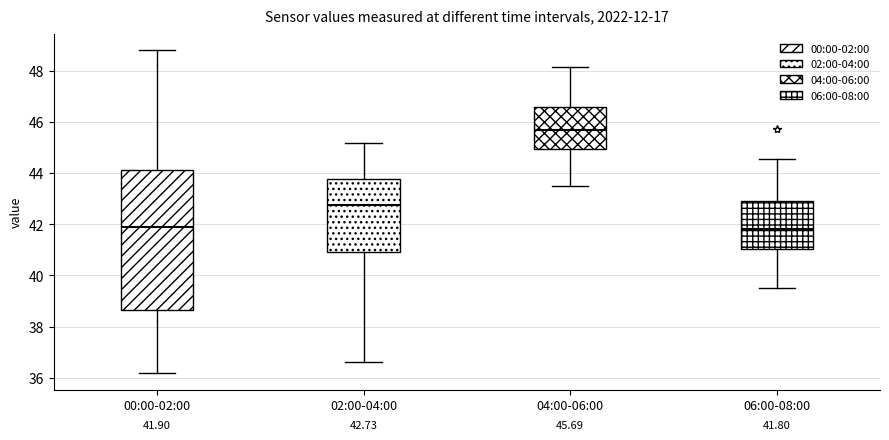

Comparing the boxes themselves (not the whiskers), which one is the tallest?

00:00-02:00